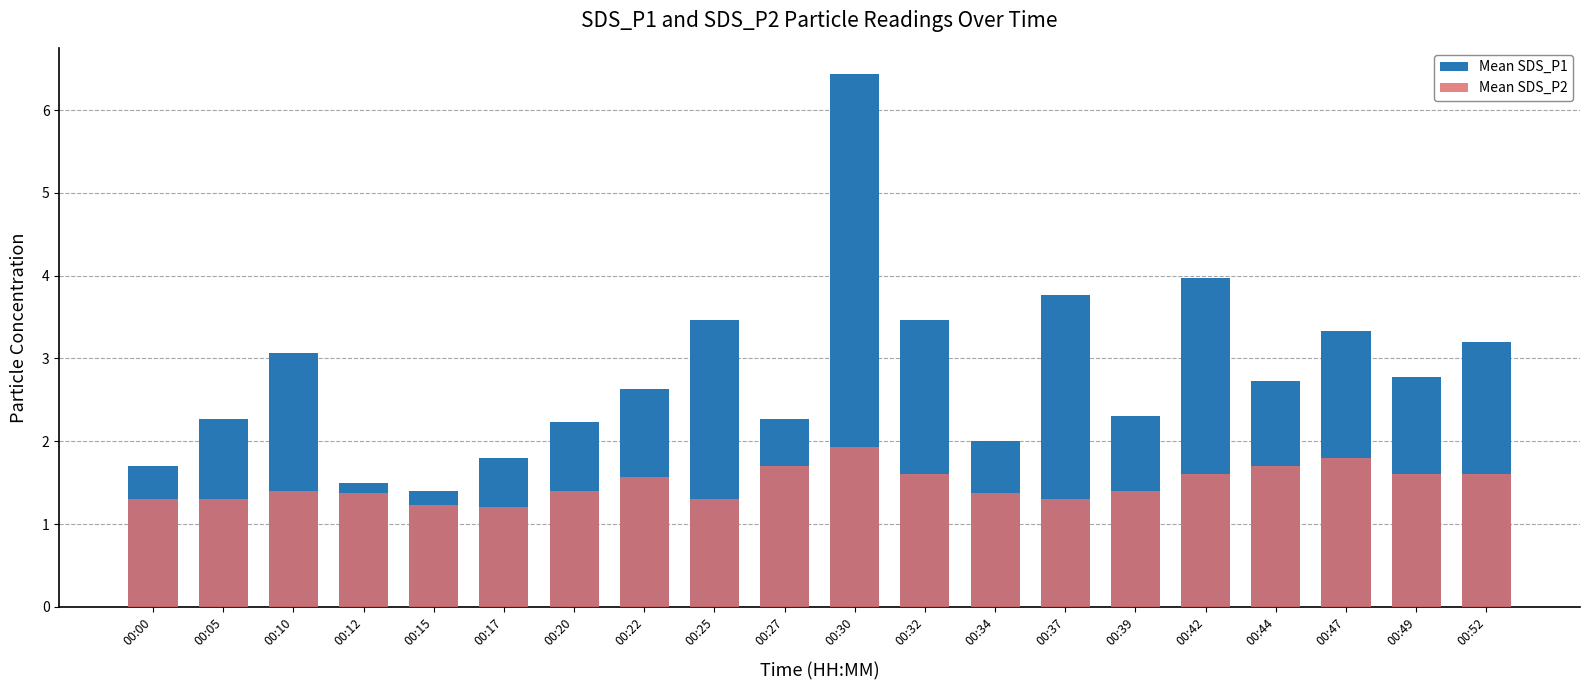

Reading left to right, what are all the values shown in this chart?

Mean SDS_P1: 00:00=1.7	00:05=2.3	00:10=3.1	00:12=1.5	00:15=1.4	00:17=1.8	00:20=2.2	00:22=2.6	00:25=3.5	00:27=2.3	00:30=6.4	00:32=3.5	00:34=2.0	00:37=3.8	00:39=2.3	00:42=4.0	00:44=2.7	00:47=3.3	00:49=2.8	00:52=3.2
Mean SDS_P2: 00:00=1.3	00:05=1.3	00:10=1.4	00:12=1.4	00:15=1.2	00:17=1.2	00:20=1.4	00:22=1.6	00:25=1.3	00:27=1.7	00:30=1.9	00:32=1.6	00:34=1.4	00:37=1.3	00:39=1.4	00:42=1.6	00:44=1.7	00:47=1.8	00:49=1.6	00:52=1.6